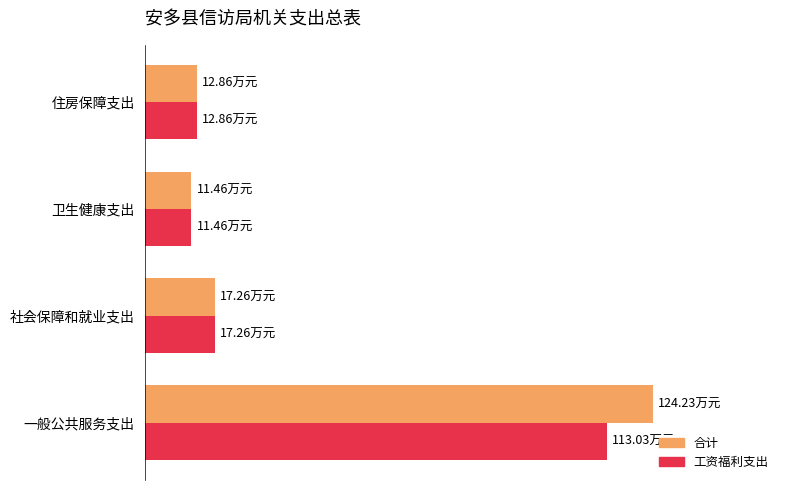

Which series has the largest total across all categories?

合计